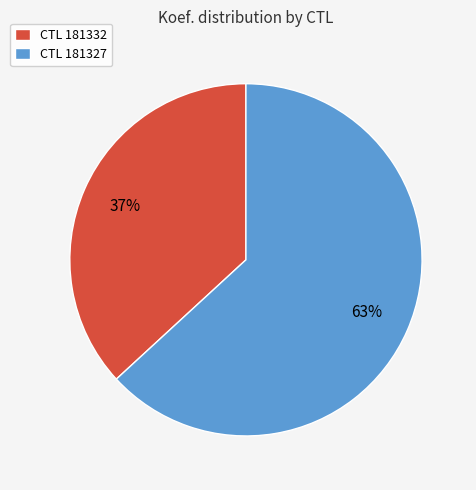

Count the number of slices in the pie.

2